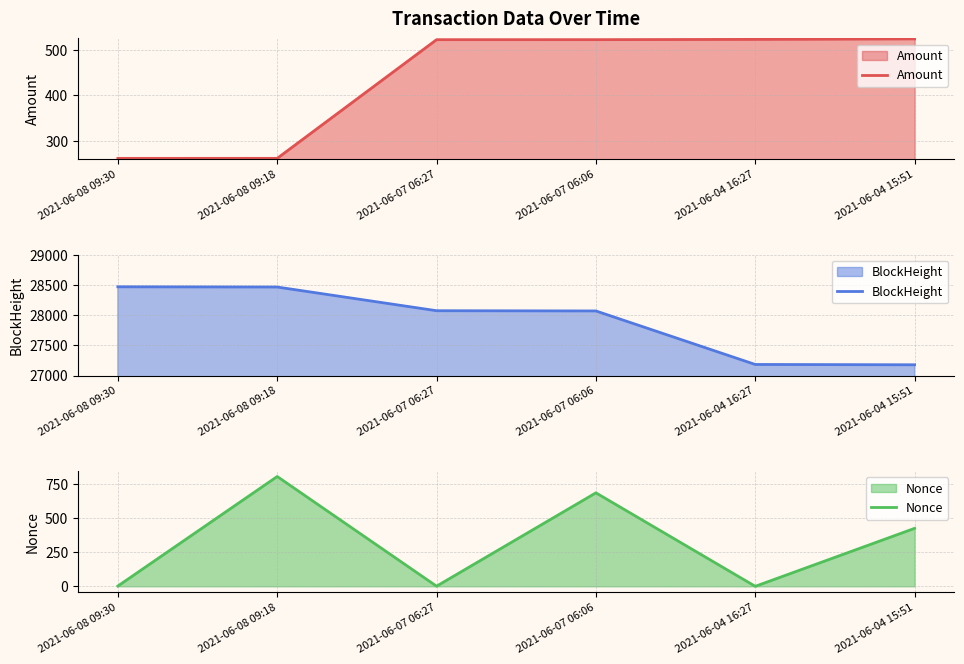

Is it true that BlockHeight equals 16567.0 at 2021-06-04 16:27?

False